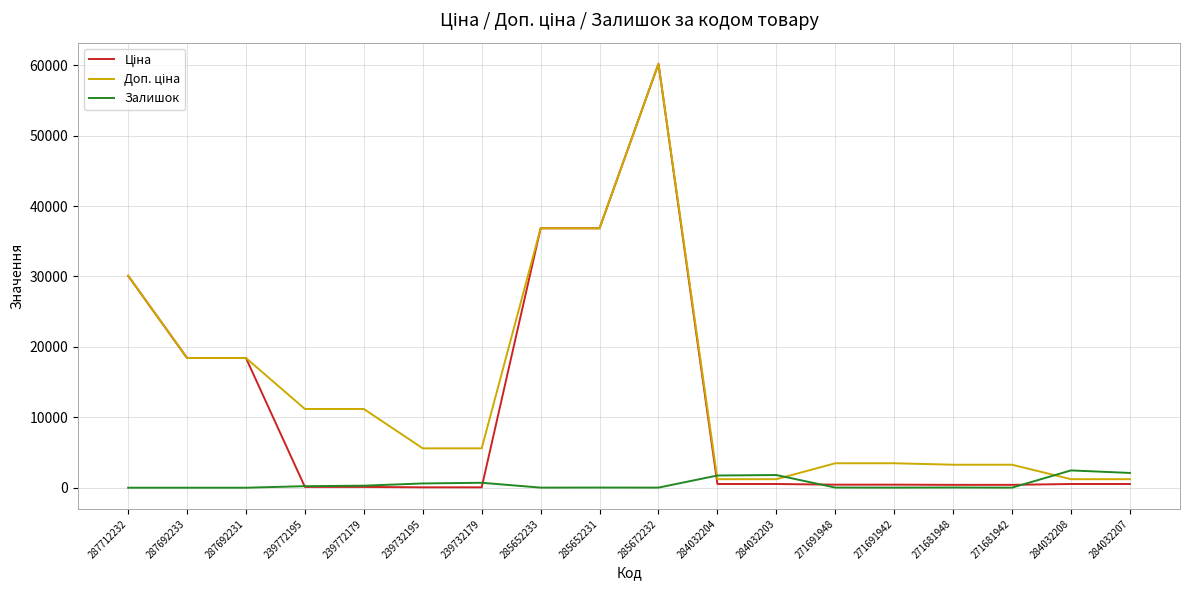

How many lines are shown in the chart?

3